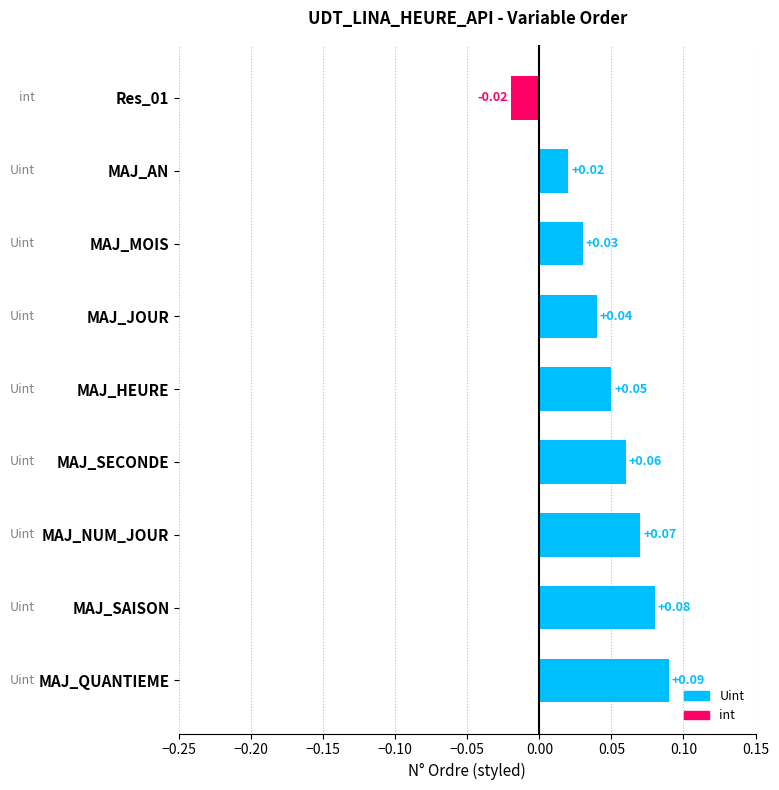

What is the label of the 4th bar from the top?

MAJ_JOUR